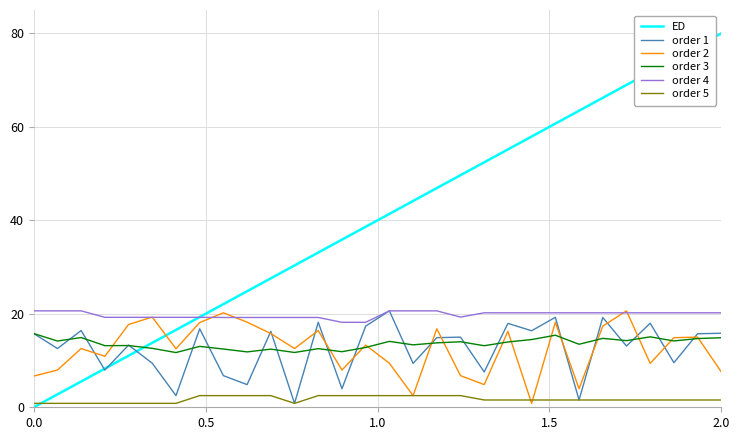

Which series has the largest range (max minus min)?

ED